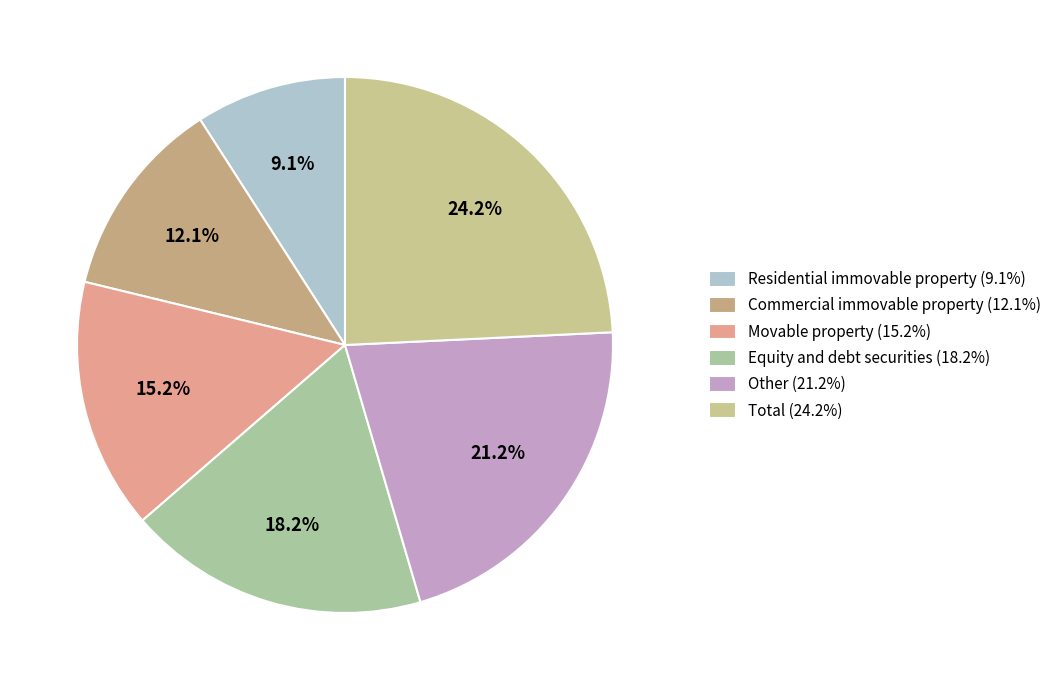

Is there a majority slice in this chart?

No